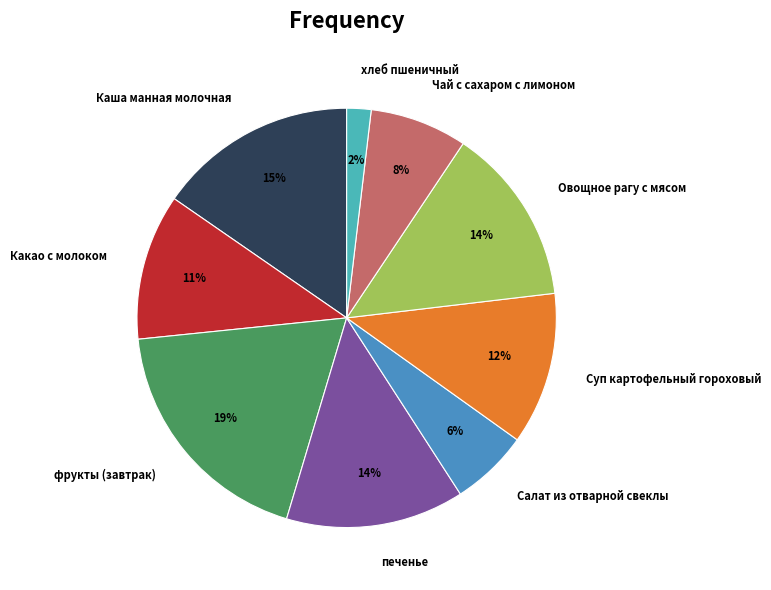

True or false: Каша манная молочная accounts for 21% of the total.

False